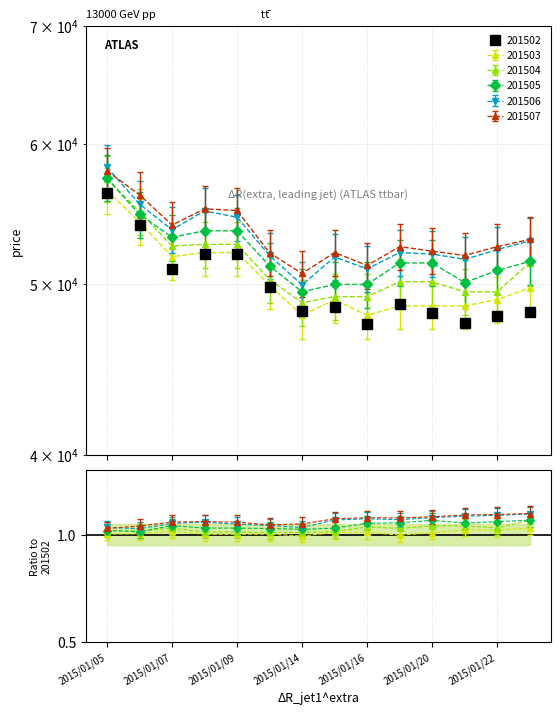

Rank the categories by 201503 value from highest to lowest.

2015/01/05, 2015/01/06, 2015/01/08, 2015/01/09, 2015/01/07, 2015/01/13, 2015/01/23, 2015/01/15, 2015/01/22, 2015/01/19, 2015/01/20, 2015/01/21, 2015/01/14, 2015/01/16